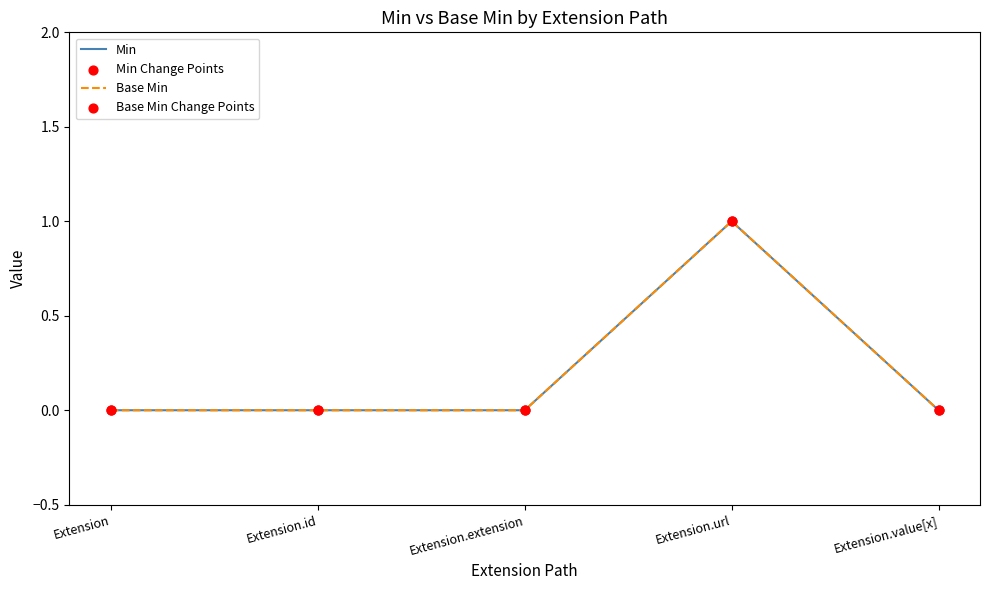

Does the chart have visible grid lines?

No